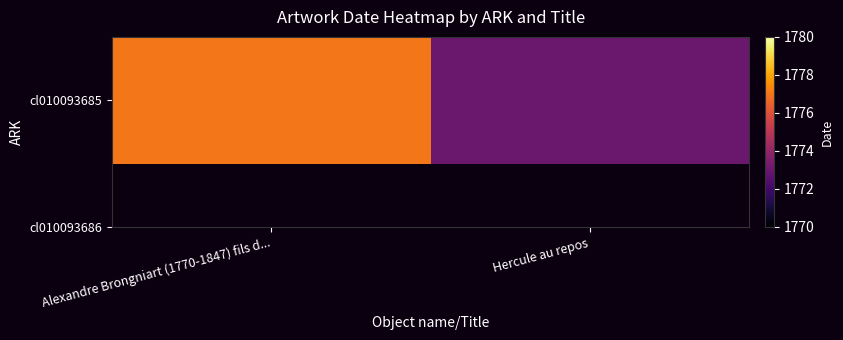

What is the difference between the values at Alexandre Brongniart (1770-1847) fils d... and Hercule au repos?

4